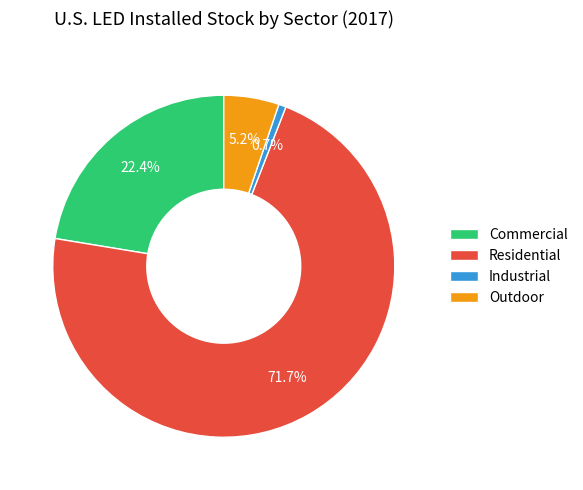

The Industrial slice represents 11% of the pie. True or false?

False